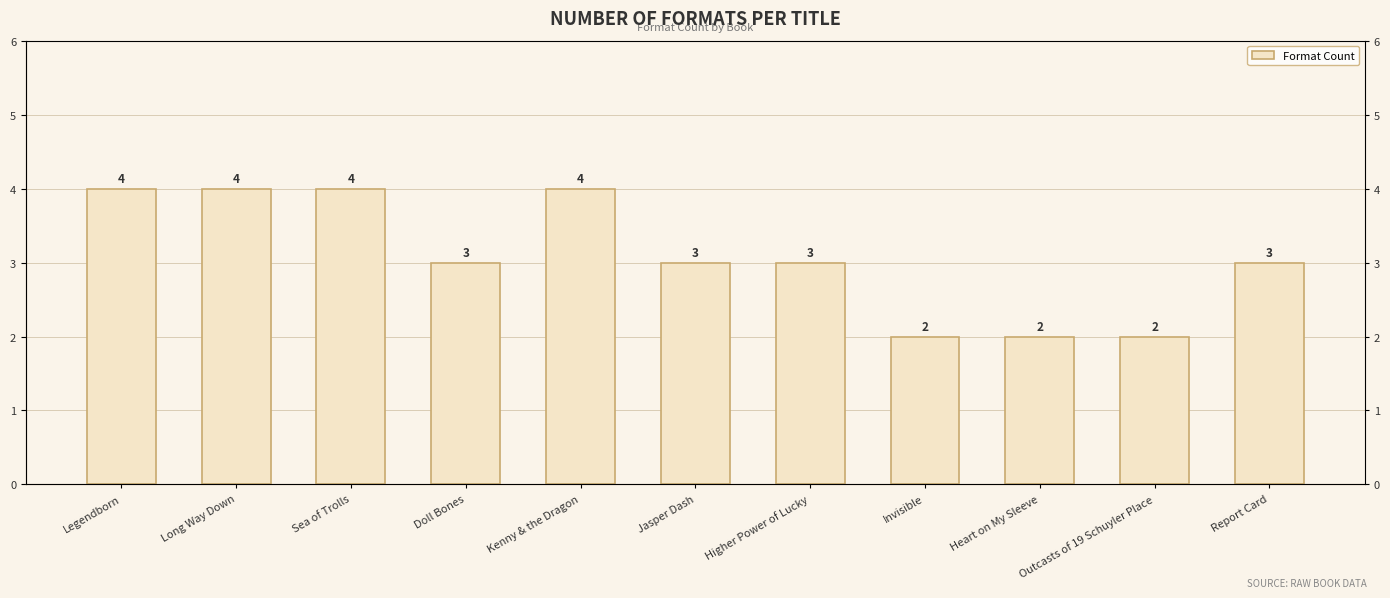

Is it true that the value at Report Card is 1?

False